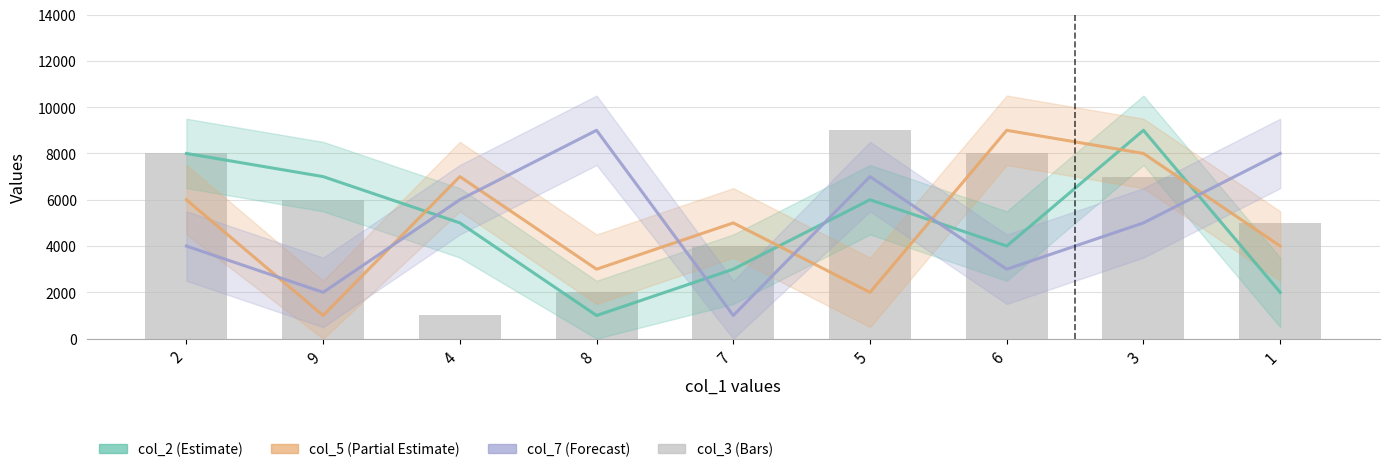

Which category has the highest value across all series?

3